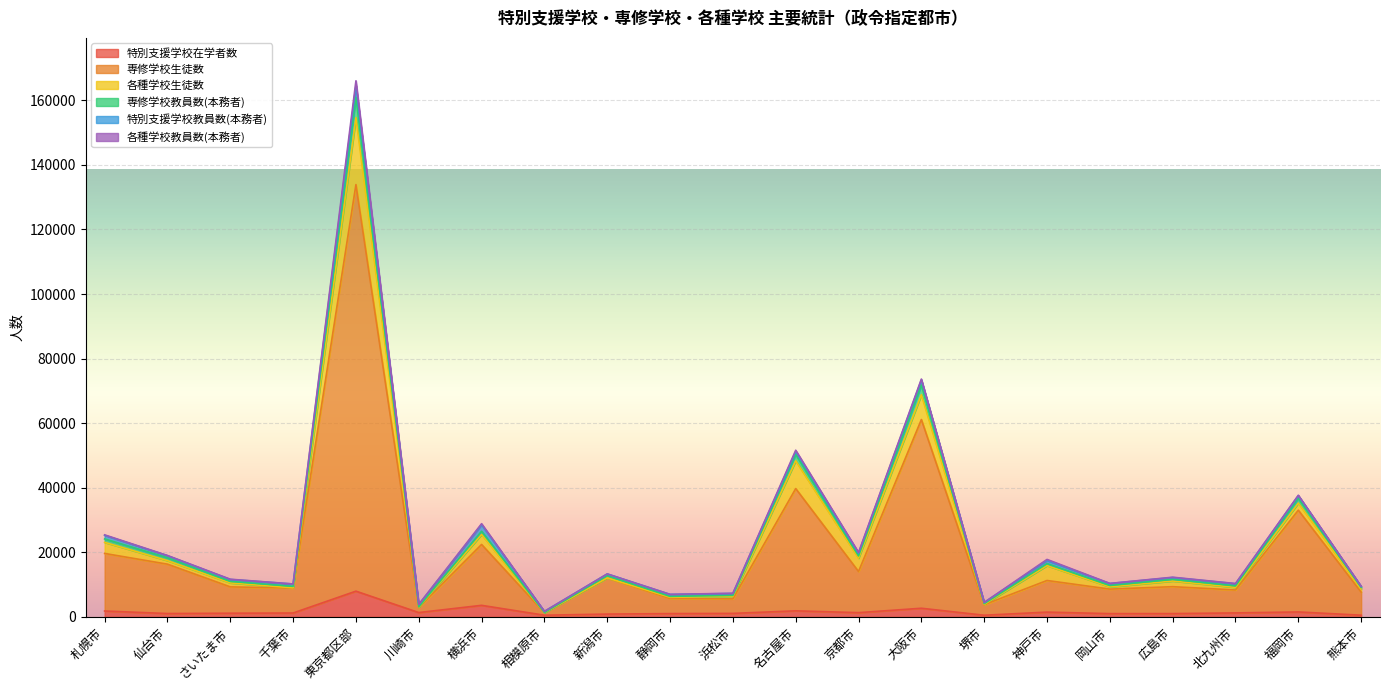

The 専修学校生徒数 series shows 7662 at 熊本市. True or false?

True